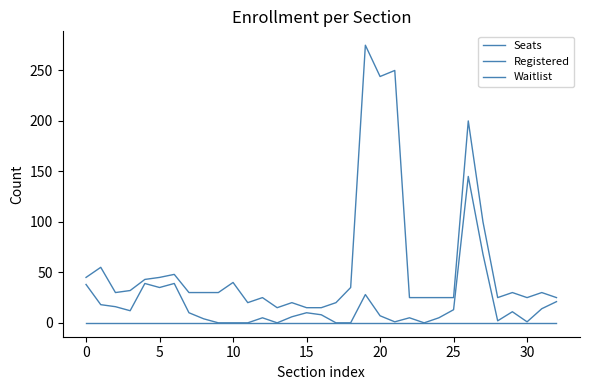

True or false: Registered and Seats intersect in this chart.

False